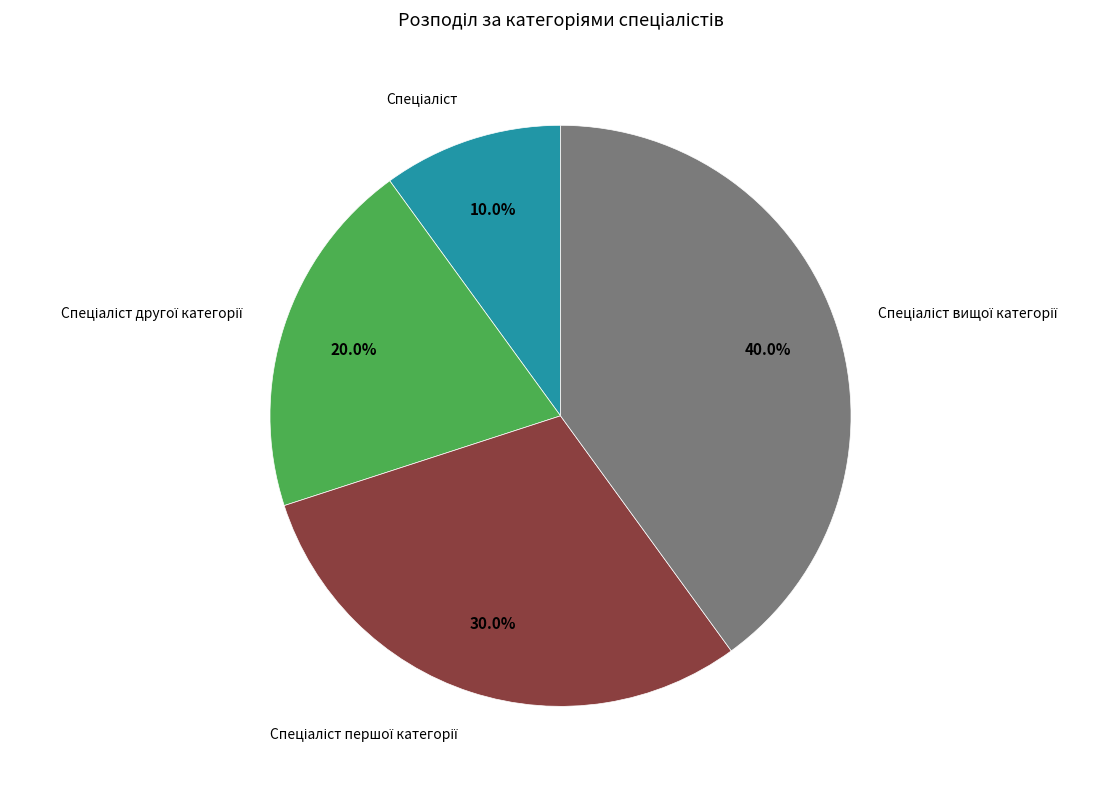

Is there any slice that represents more than half of the pie?

No